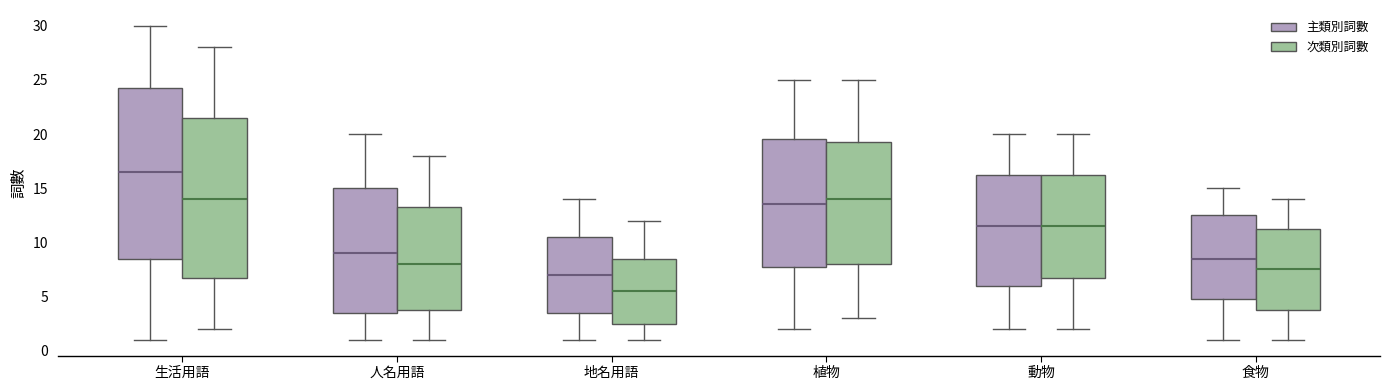

Reading left to right, transcribe this box plot: for each box, give where its median line is, the range the box spans, and where its two whiskers end, as read against the y-axis. The values are not printed on the chart, so give them approximately, as read against the axis.

生活用語 (主類別詞數): median 16.5, box 8.5 to 24.5, whiskers 1.0 to 30.0
生活用語 (次類別詞數): median 14.0, box 7.0 to 21.5, whiskers 2.0 to 28.0
人名用語 (主類別詞數): median 9.0, box 3.5 to 15.0, whiskers 1.0 to 20.0
人名用語 (次類別詞數): median 8.0, box 4.0 to 13.5, whiskers 1.0 to 18.0
地名用語 (主類別詞數): median 7.0, box 3.5 to 10.5, whiskers 1.0 to 14.0
地名用語 (次類別詞數): median 5.5, box 2.5 to 8.5, whiskers 1.0 to 12.0
植物 (主類別詞數): median 13.5, box 8.0 to 19.5, whiskers 2.0 to 25.0
植物 (次類別詞數): median 14.0, box 8.0 to 19.5, whiskers 3.0 to 25.0
動物 (主類別詞數): median 11.5, box 6.0 to 16.5, whiskers 2.0 to 20.0
動物 (次類別詞數): median 11.5, box 7.0 to 16.5, whiskers 2.0 to 20.0
食物 (主類別詞數): median 8.5, box 5.0 to 12.5, whiskers 1.0 to 15.0
食物 (次類別詞數): median 7.5, box 4.0 to 11.5, whiskers 1.0 to 14.0